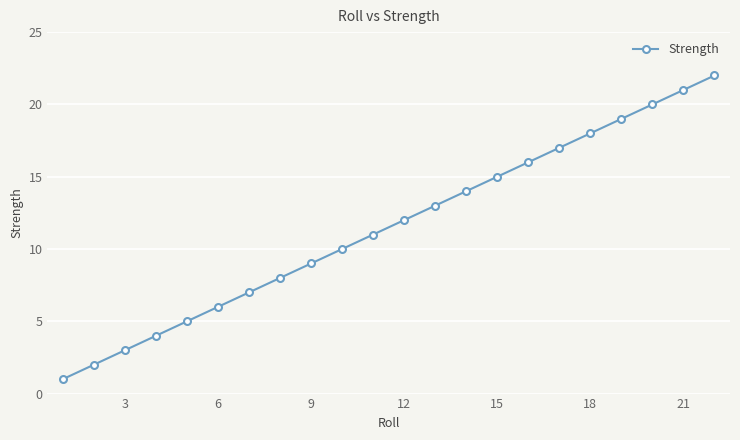

What is the maximum value shown in the chart?

22